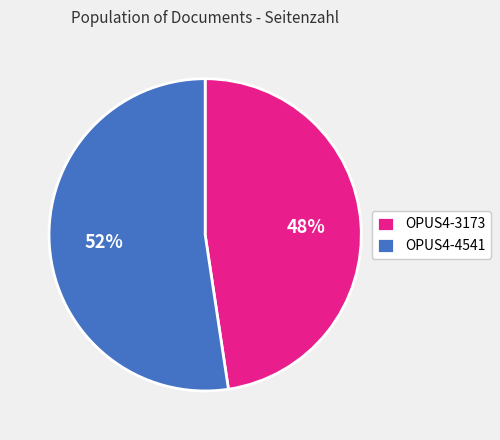

How many slices are in this pie chart?

2